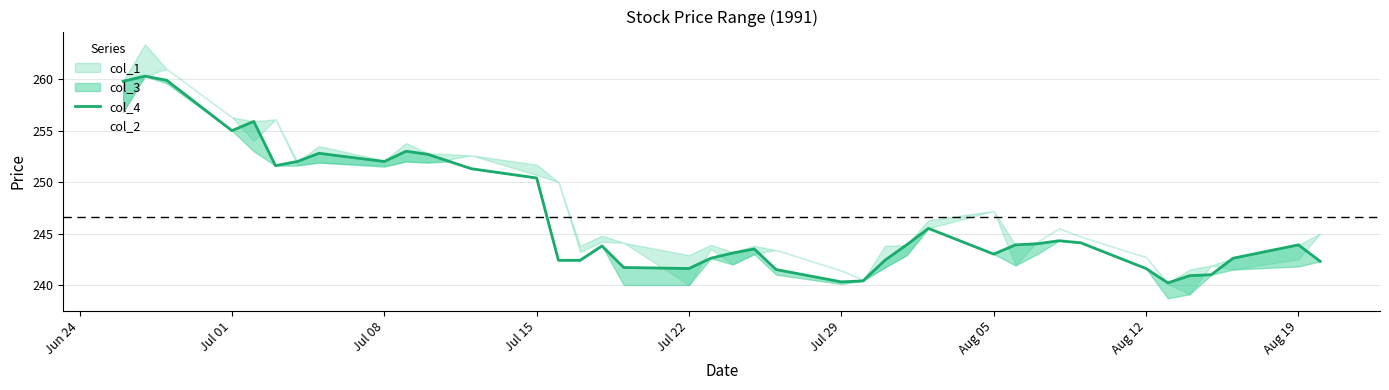

What is the greatest value displayed?

260.3